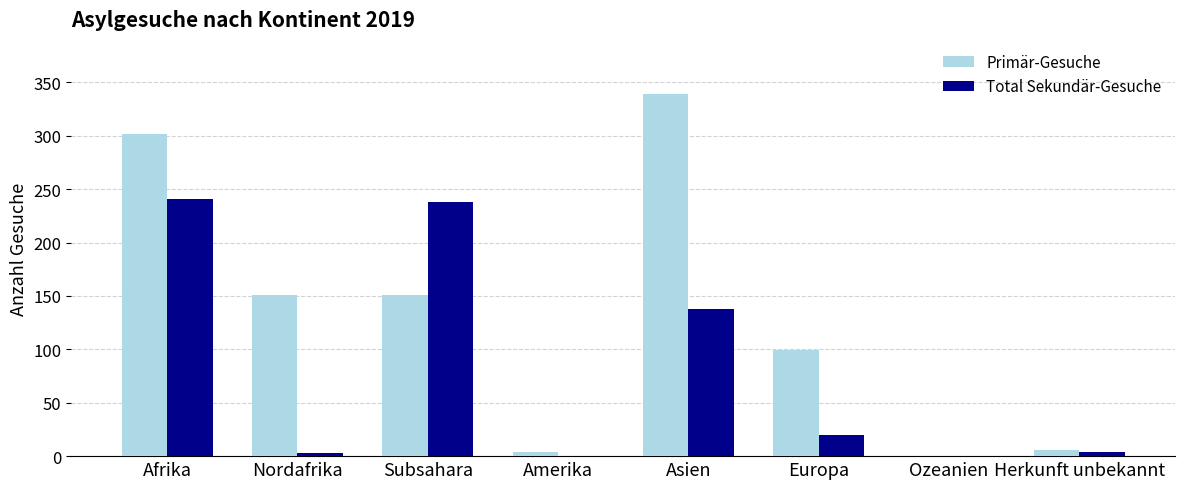

Which category has the highest value across all series?

Asien